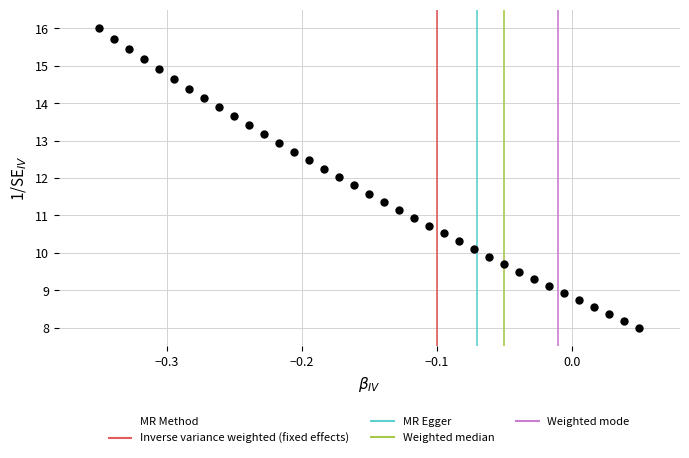

What is the range of Y values (max minus min)?

8.0